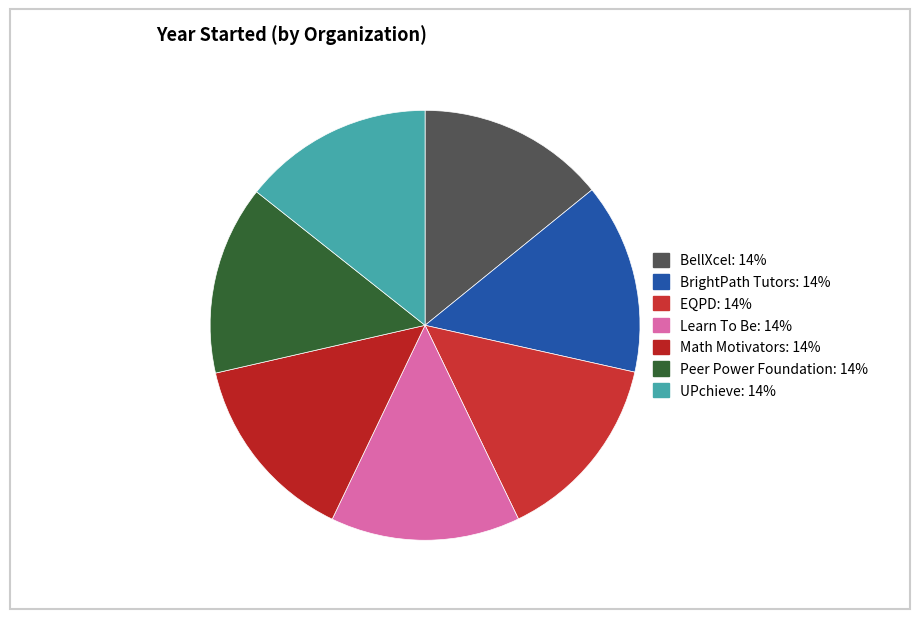

Which has a higher value, EQPD or BellXcel?

EQPD